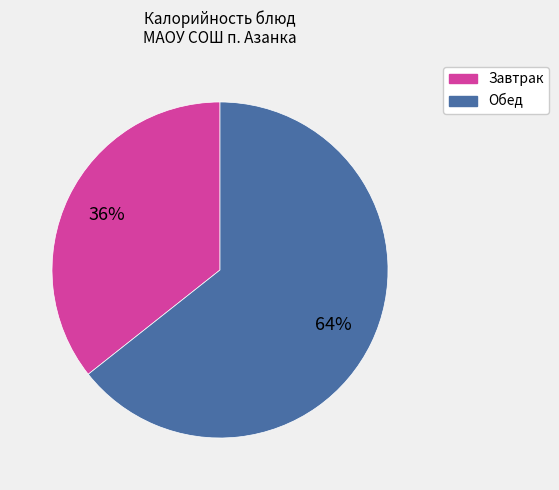

Is there any slice that represents more than half of the pie?

Yes